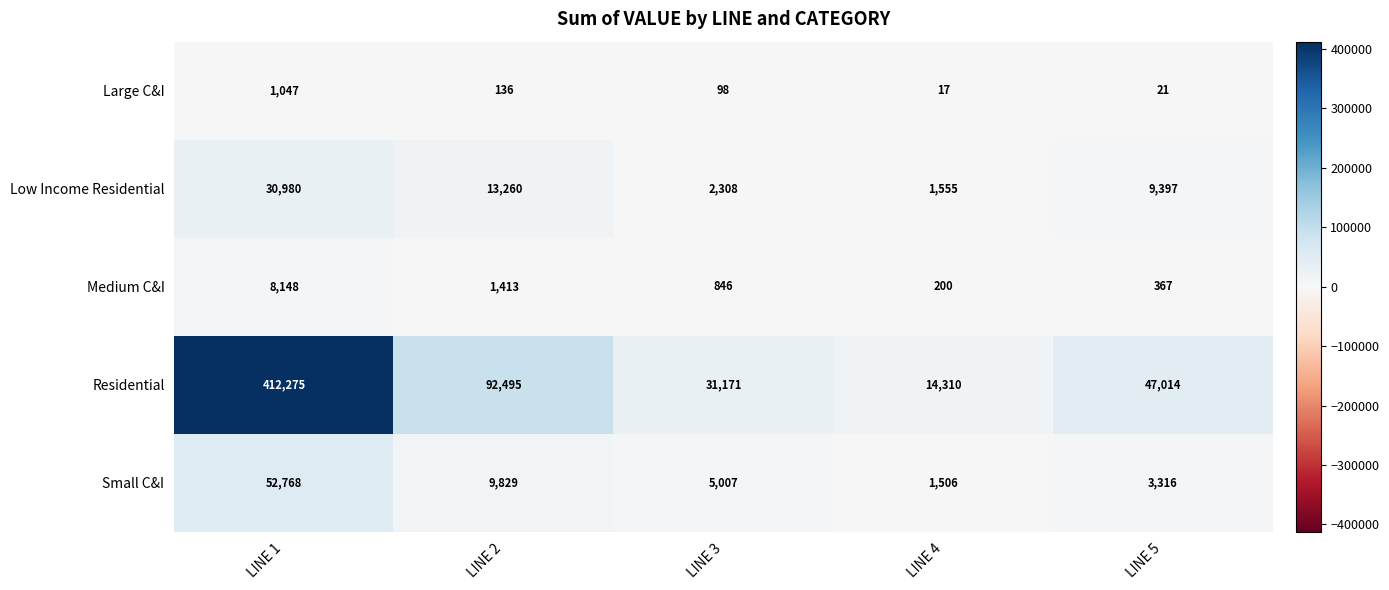

The value of Medium C&I at LINE 2 is 1413. True or false?

True